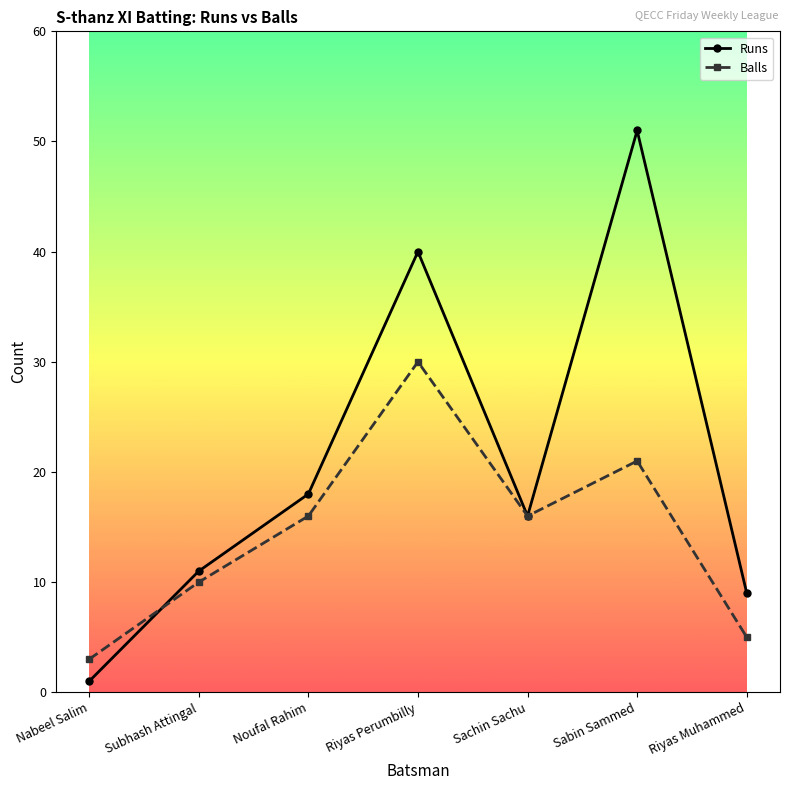

How many lines are shown in the chart?

2